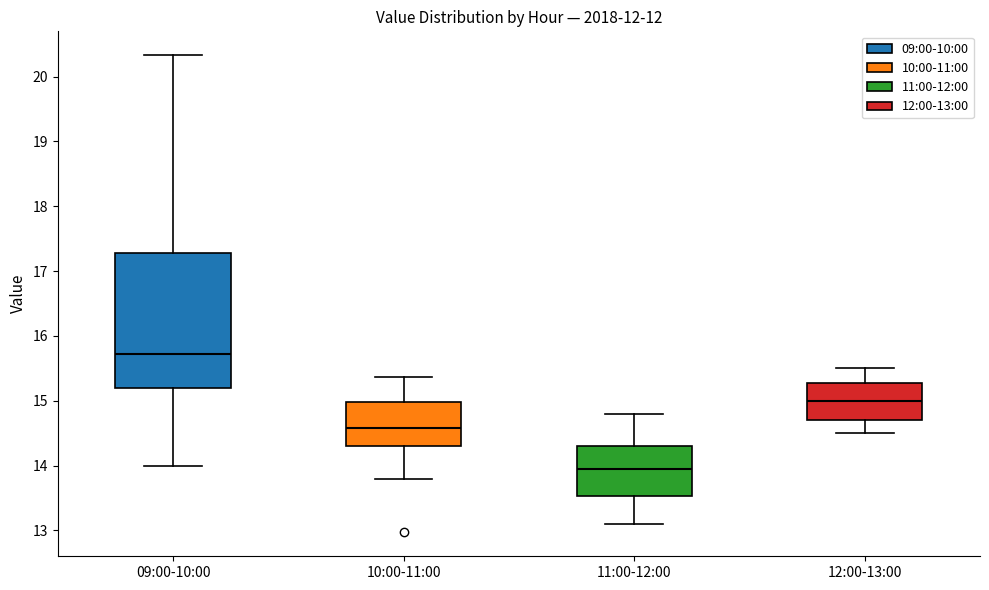

Reading left to right, transcribe this box plot: for each box, give where its median line is, the range the box spans, and where its two whiskers end, as read against the y-axis. The values are not printed on the chart, so give them approximately, as read against the axis.

09:00-10:00: median 15.7, box 15.2 to 17.3, whiskers 14.0 to 20.3
10:00-11:00: median 14.6, box 14.3 to 15.0, whiskers 13.8 to 15.4
11:00-12:00: median 14.0, box 13.5 to 14.3, whiskers 13.1 to 14.8
12:00-13:00: median 15.0, box 14.7 to 15.3, whiskers 14.5 to 15.5